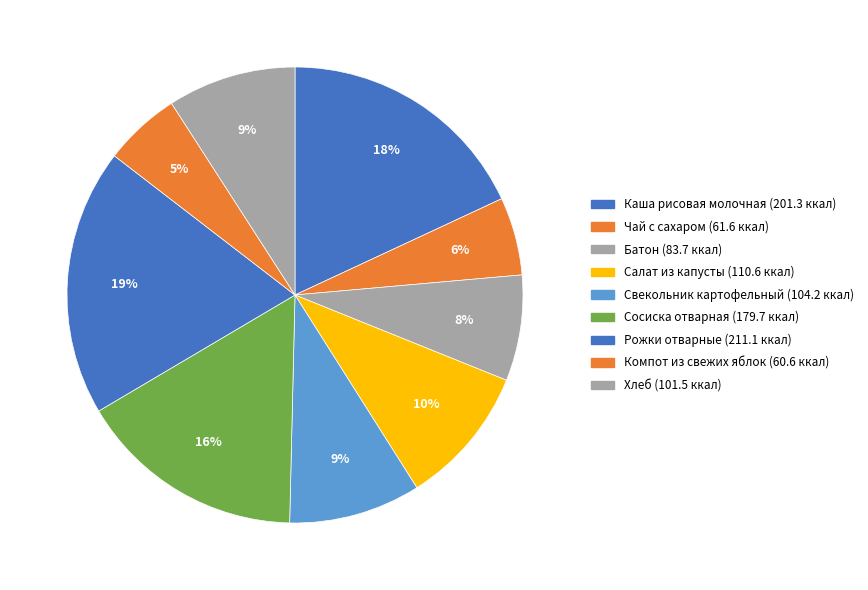

Is there any slice that represents more than half of the pie?

No